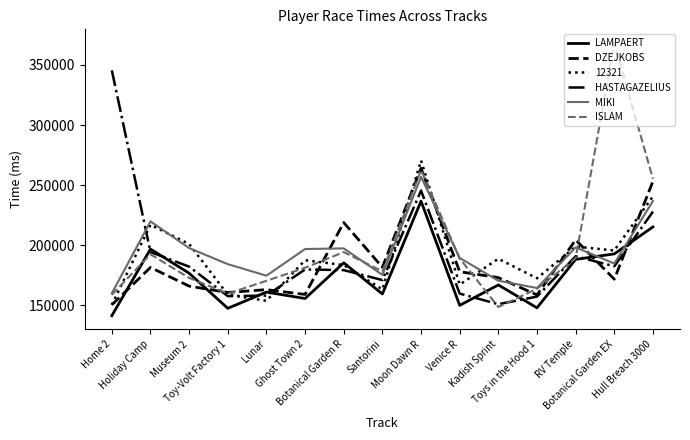

What is the maximum value shown in the chart?

368295